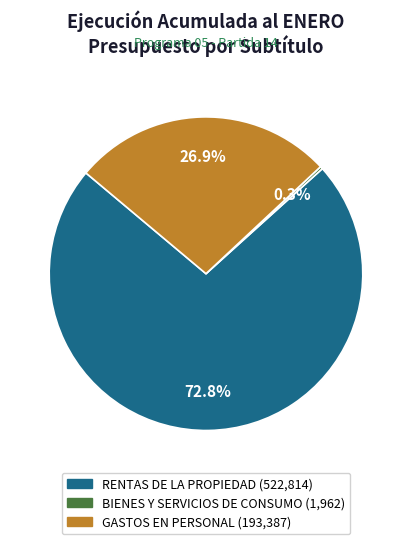

What is the largest slice in the pie chart?

RENTAS DE LA PROPIEDAD